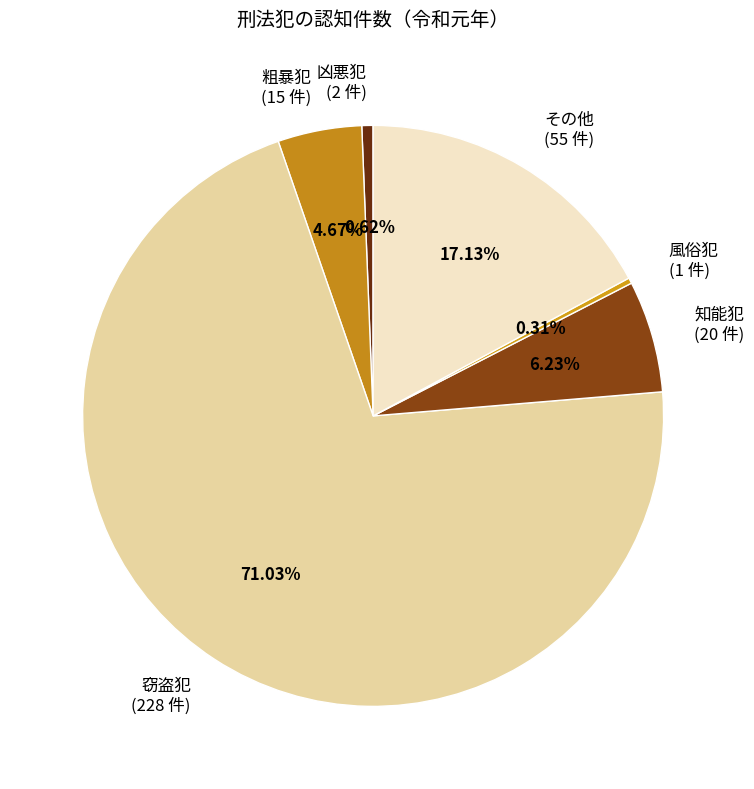

To the nearest percent, what is the combined percentage of その他 and 凶悪犯?

18%